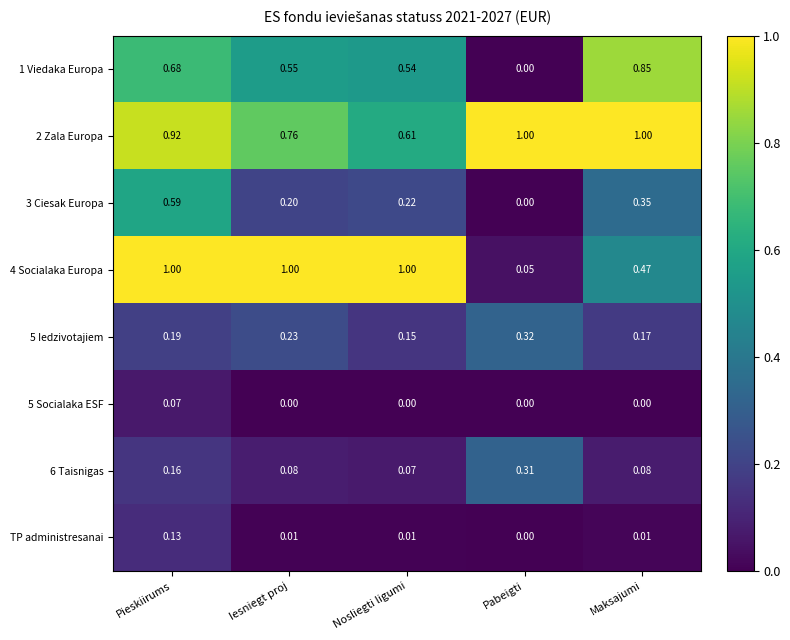

Where is 5 Iedzivotajiem nearest to the value 0?

Nosliegti ligumi